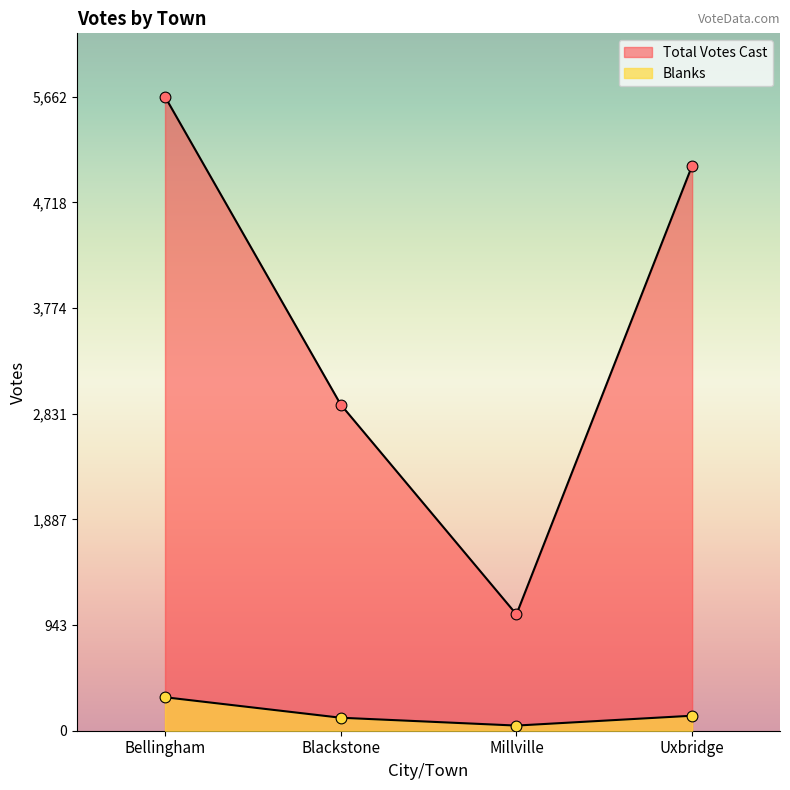

What is the total value across all series at Bellingham?

5961